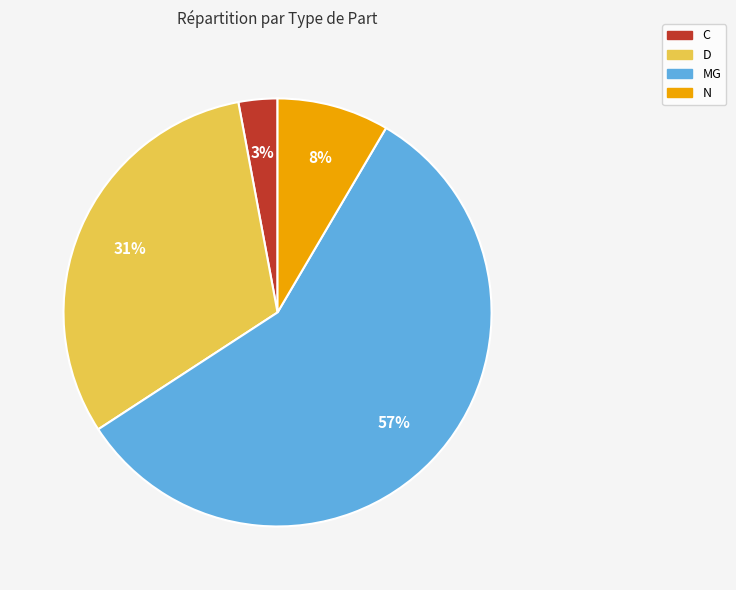

Which slice is the smallest?

C